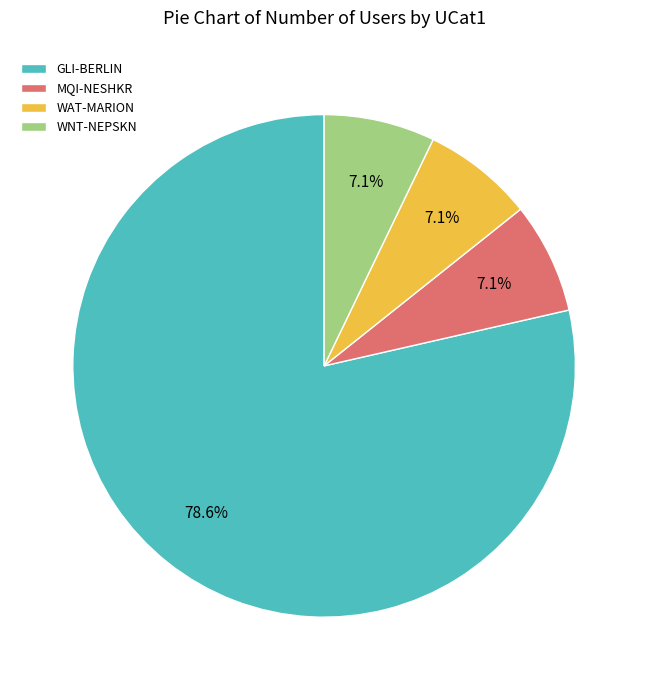

What is the majority slice?

GLI-BERLIN